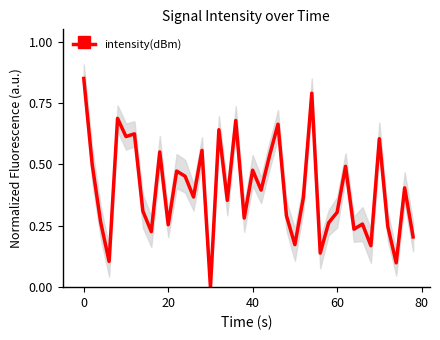

What is the difference between the maximum and second lowest values?

0.8